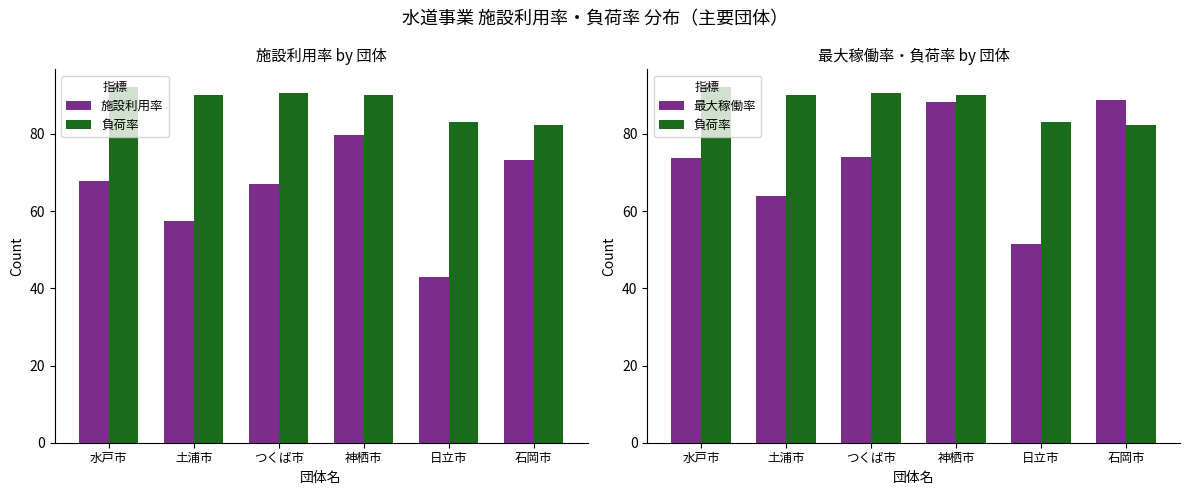

The 最大稼働率 series shows 88.2 at 神栖市. True or false?

True